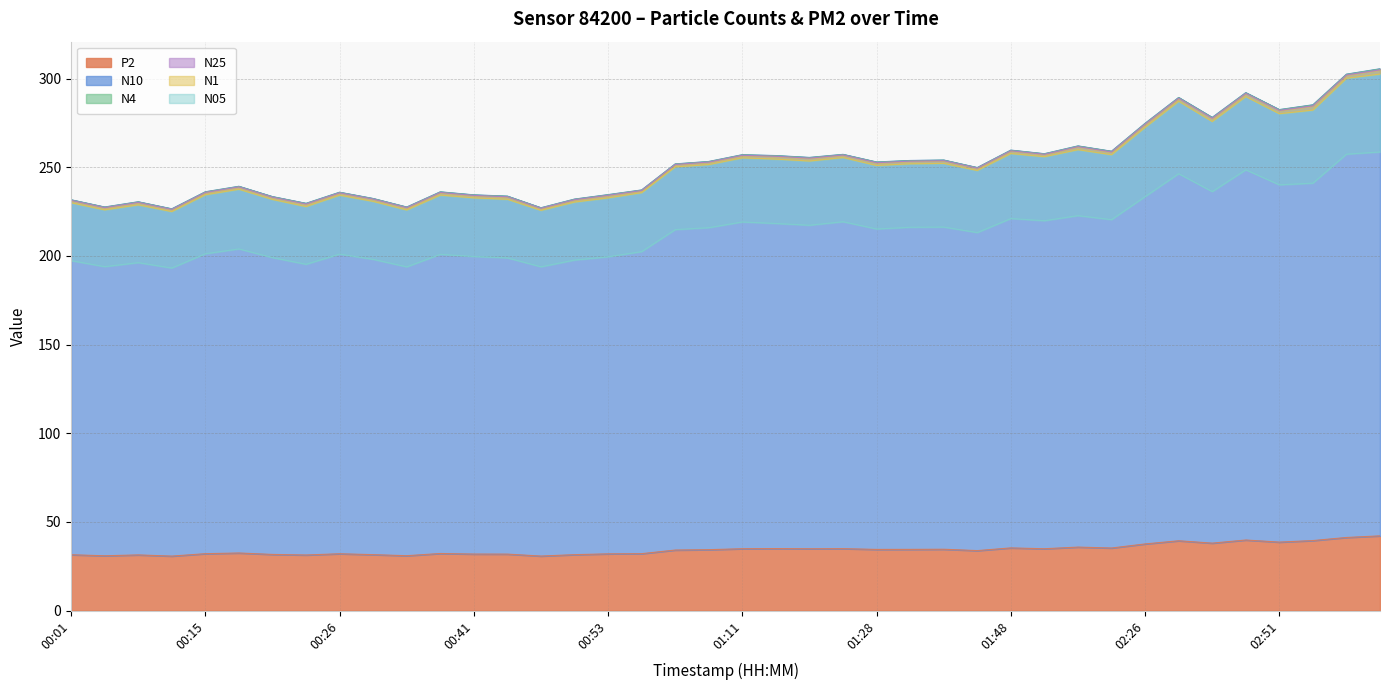

Which series has the widest spread of values?

N10